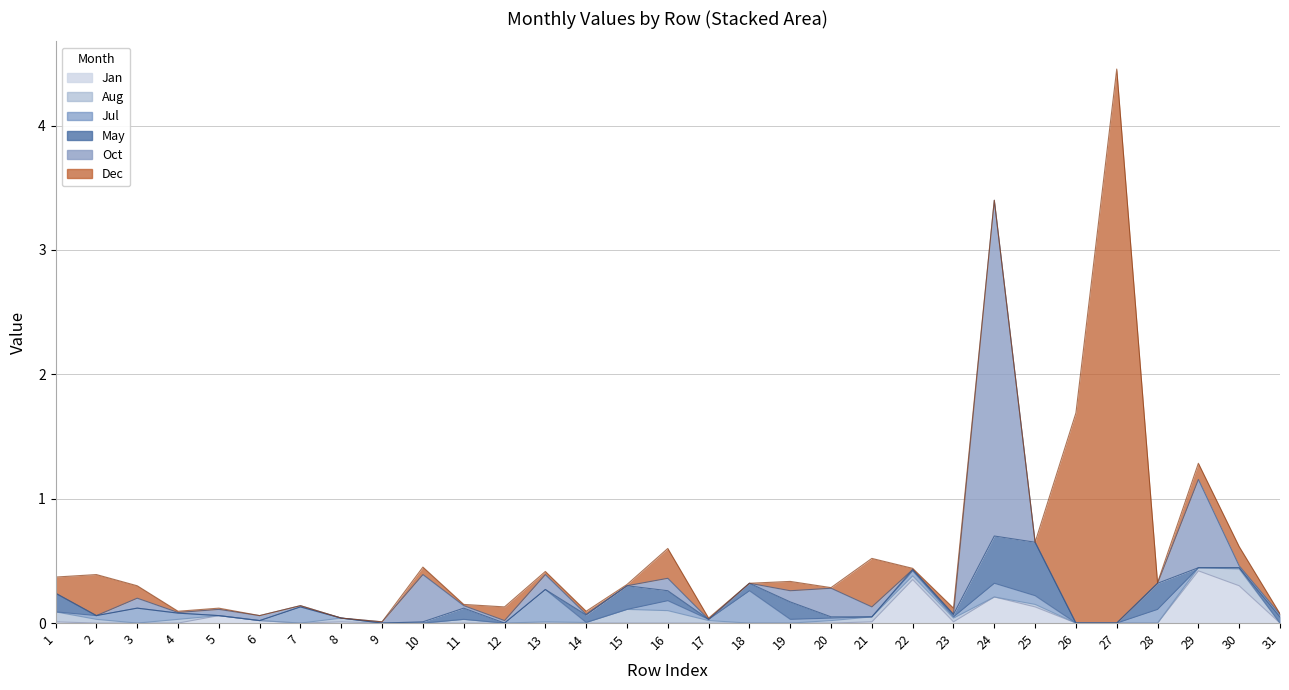

What is the value of the Dec point at the 16th from the left?

0.2